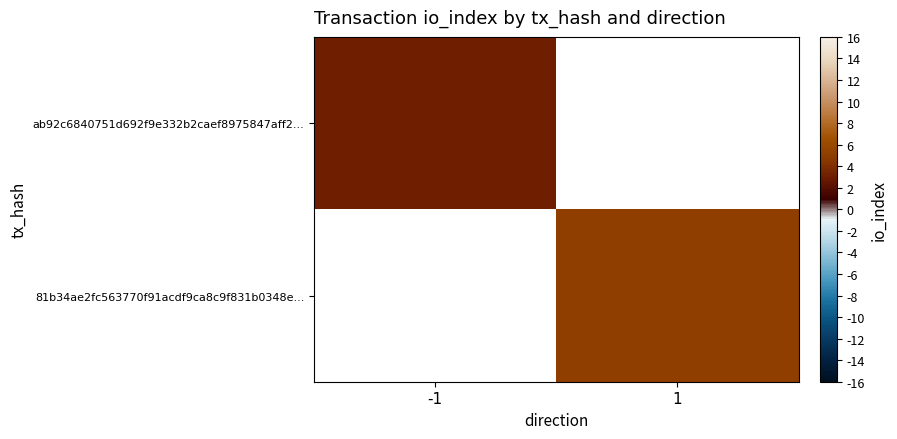

What is the minimum value for ab92c6840751d692f9e332b2caef8975847aff2...?

3.0